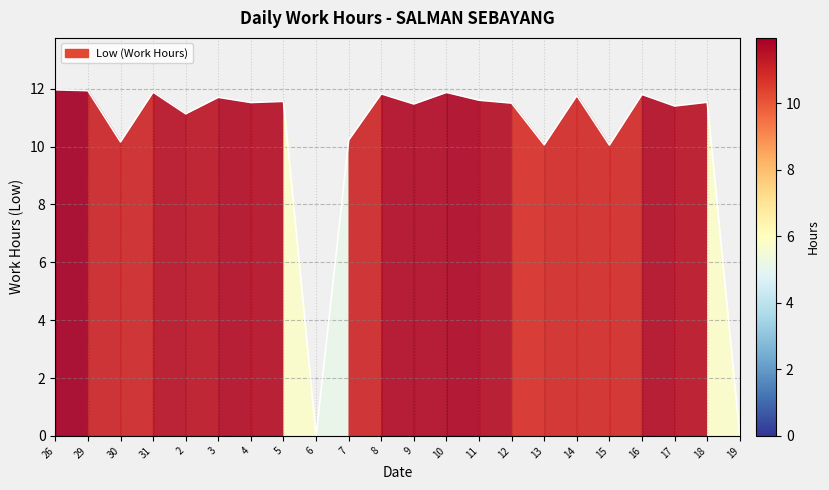

Where is the first local maximum?

31